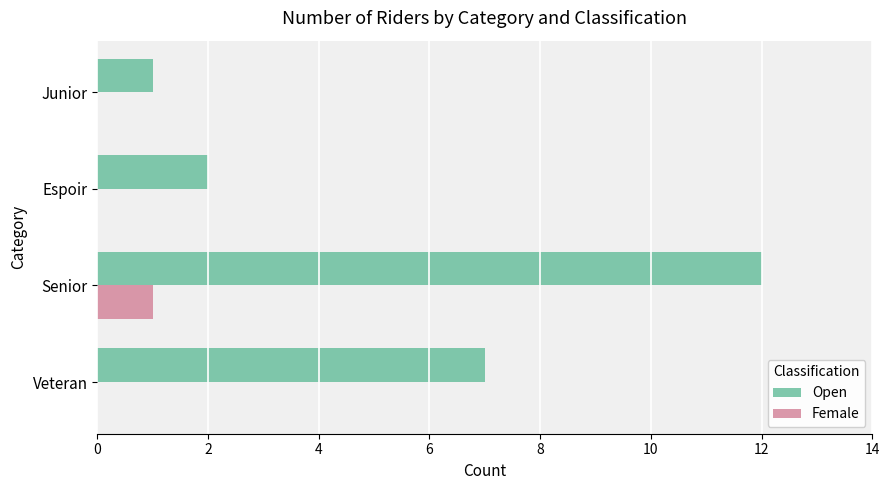

What is the approximate value of Open at Senior, to the nearest 5?

10